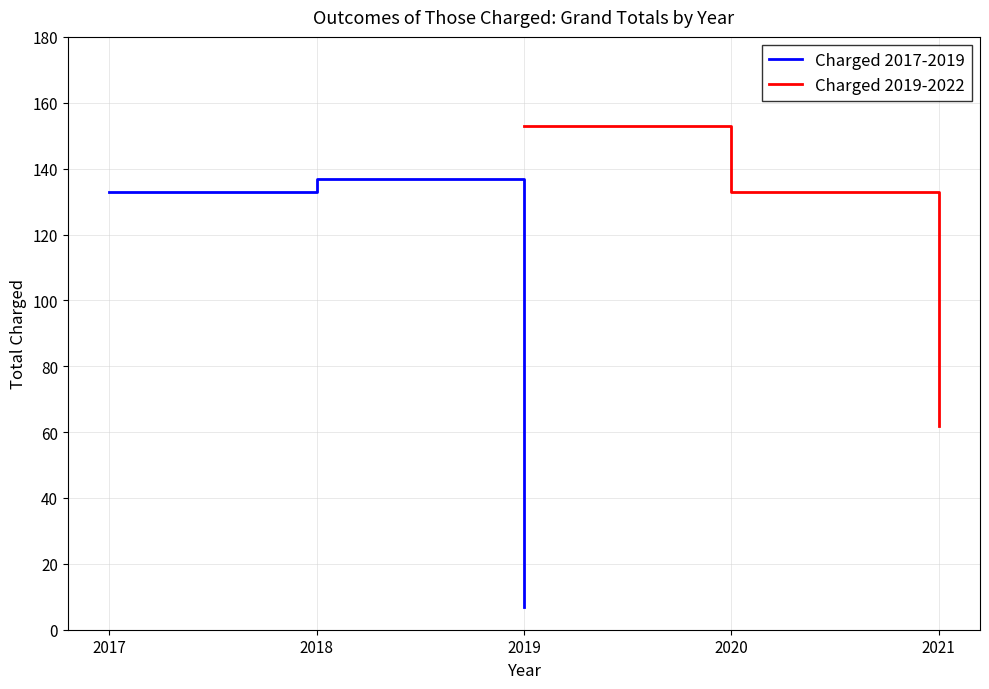

What is the difference between the maximum and second lowest values in the Charged 2019-2022 series?

20